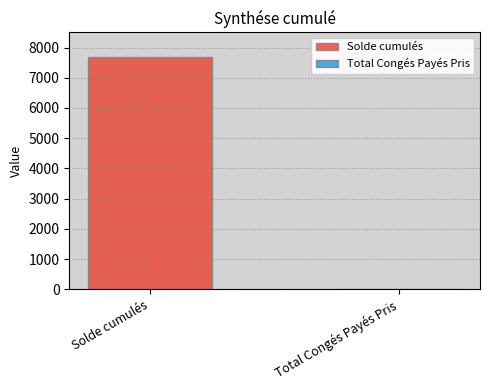

What is the maximum value shown in the chart?

7688.3